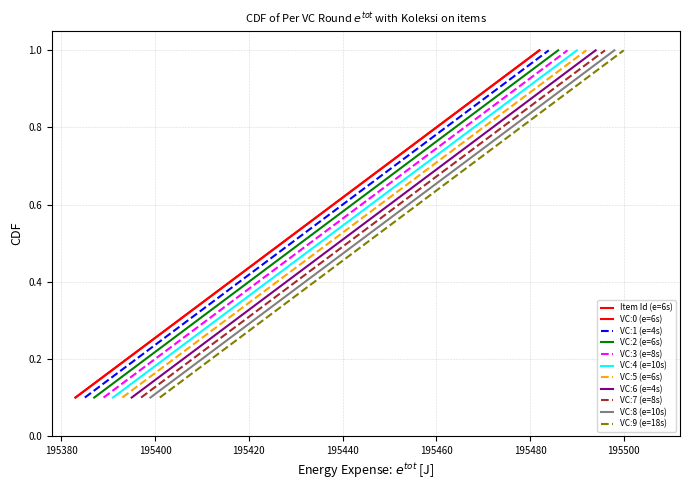

Reading left to right, extract all data points from this chart.

0.1	0.2	0.3	0.4	0.5	0.6	0.7	0.8	0.9	1.0